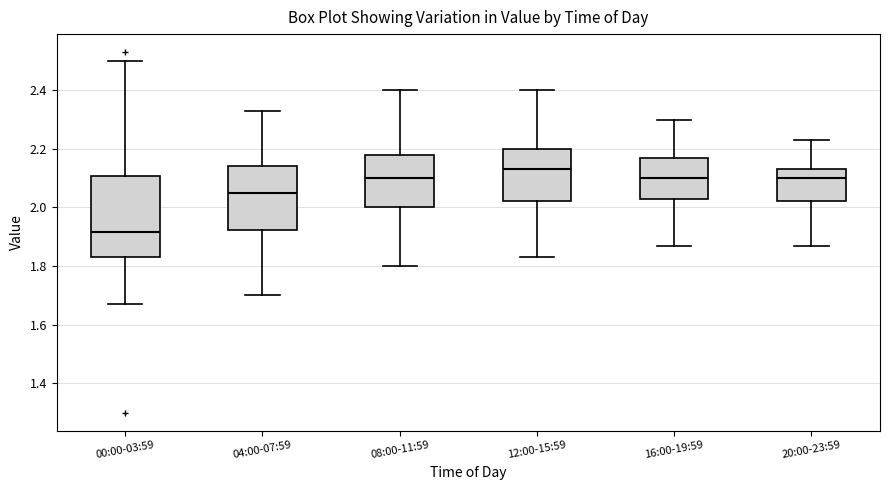

Reading left to right, read every box against the y-axis: the position of its median line, the range the box covers, and the ends of its whiskers. The values are not printed on the chart, so give them approximately, as read against the axis.

00:00-03:59: median 1.92, box 1.84 to 2.10, whiskers 1.68 to 2.50
04:00-07:59: median 2.06, box 1.92 to 2.14, whiskers 1.70 to 2.34
08:00-11:59: median 2.10, box 2.00 to 2.18, whiskers 1.80 to 2.40
12:00-15:59: median 2.14, box 2.02 to 2.20, whiskers 1.84 to 2.40
16:00-19:59: median 2.10, box 2.04 to 2.18, whiskers 1.88 to 2.30
20:00-23:59: median 2.10, box 2.02 to 2.14, whiskers 1.88 to 2.24